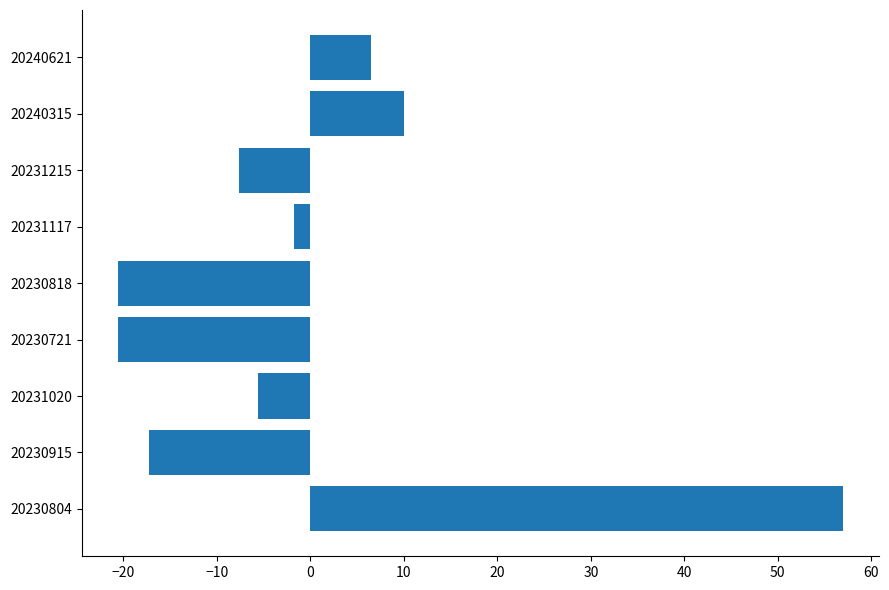

What is the change in value from 20240315 to 20240621?

-3.5